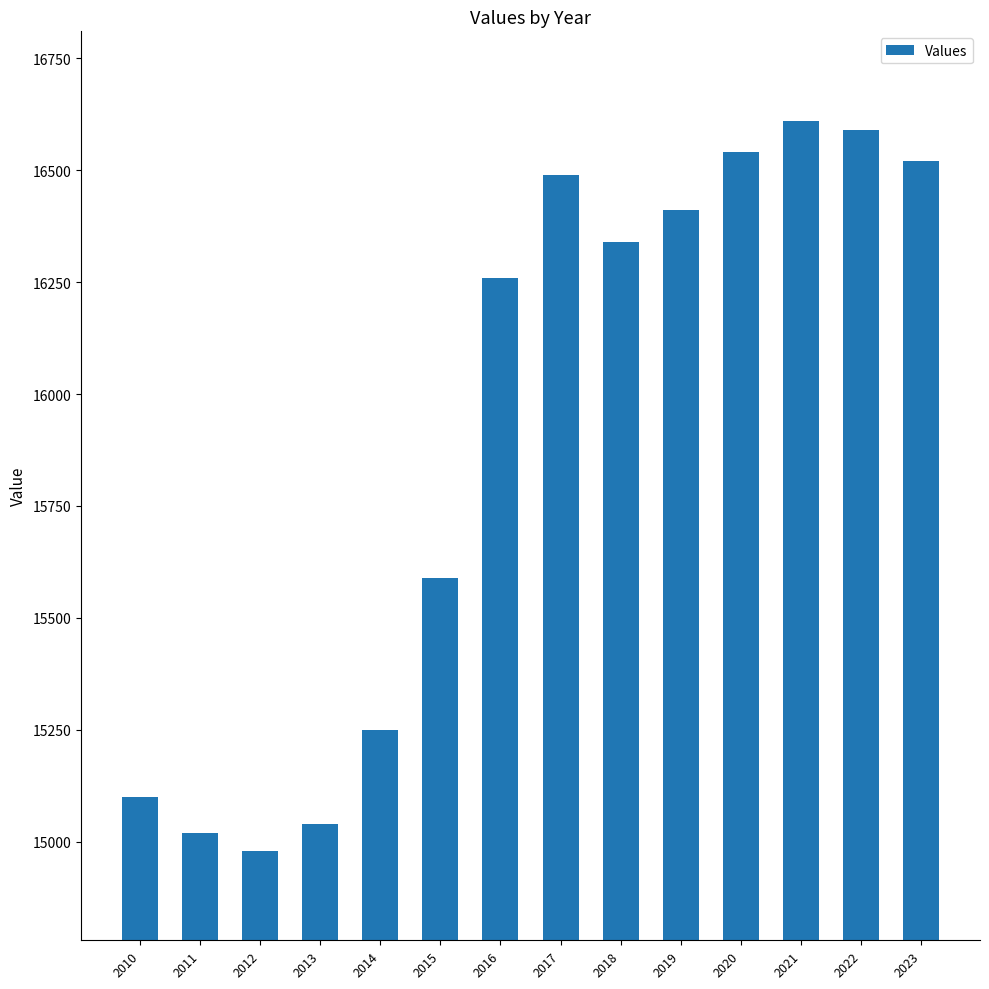

What is the change in value from 2010 to 2019?

+1310